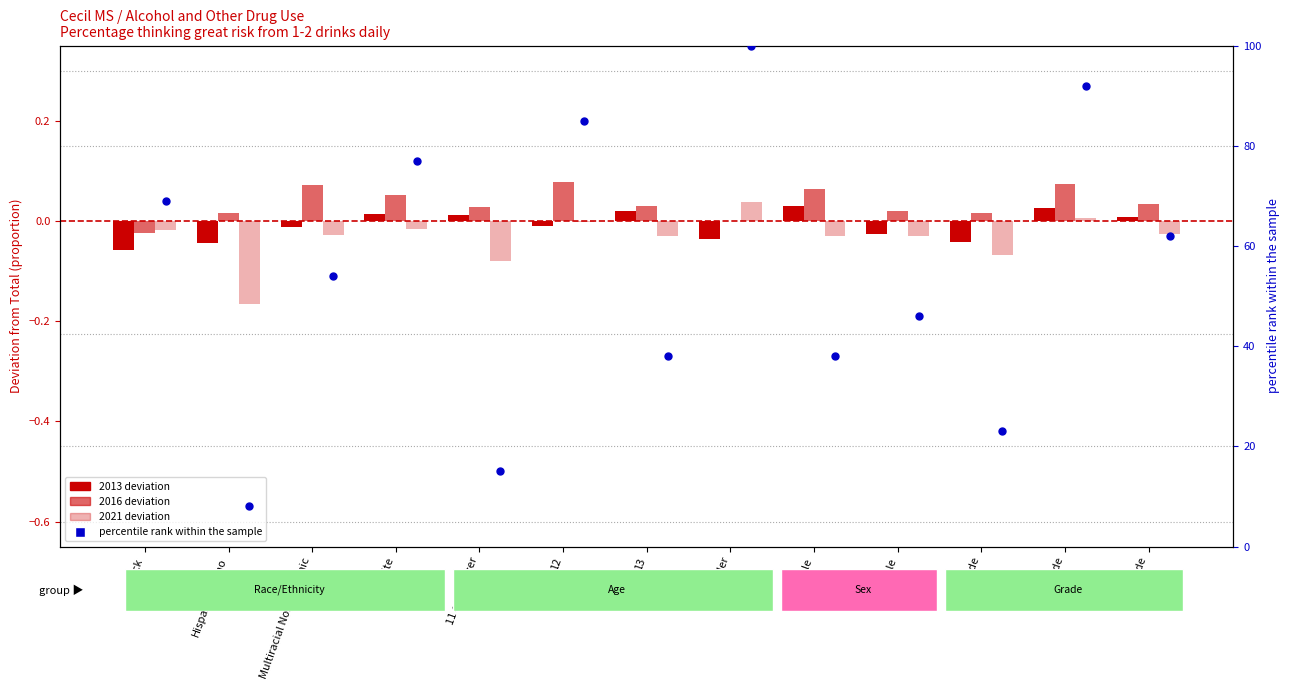

What is the ratio of the value at 11 or younger to the value at White?

0.2